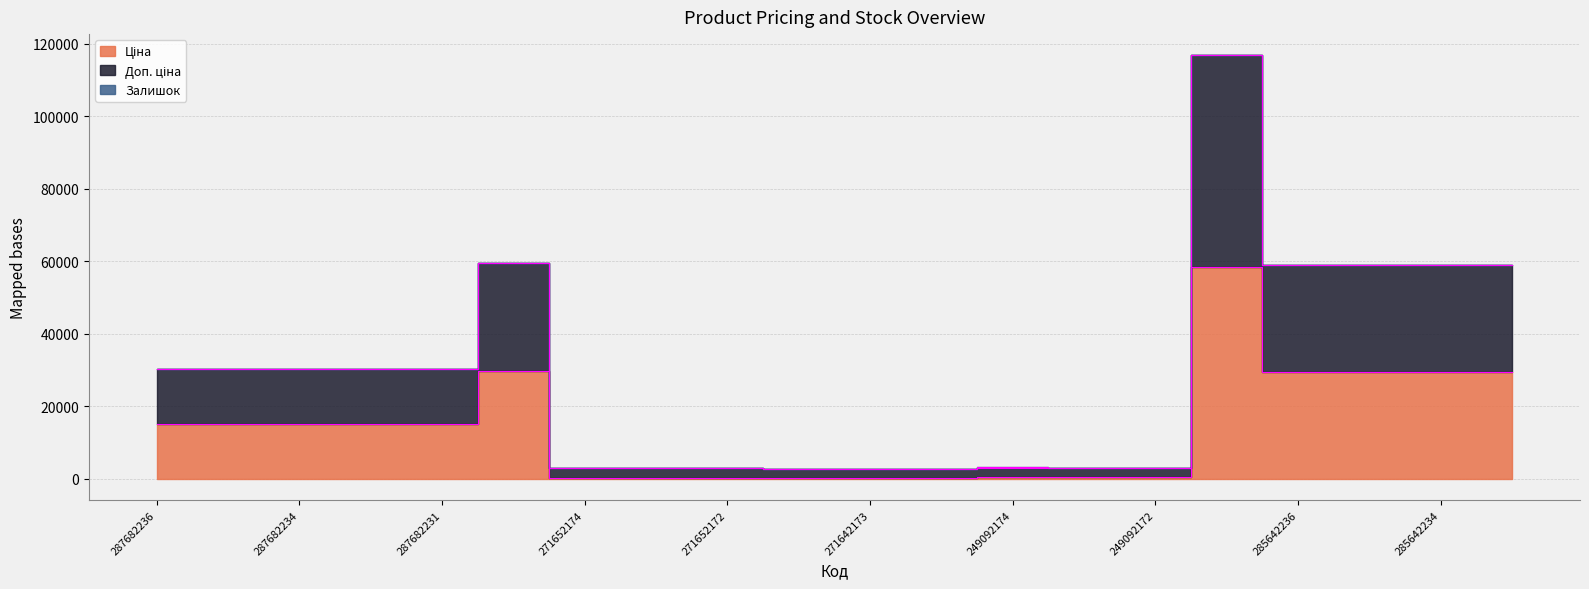

True or false: Ціна has a value of 93487.6 at 285662232.

False